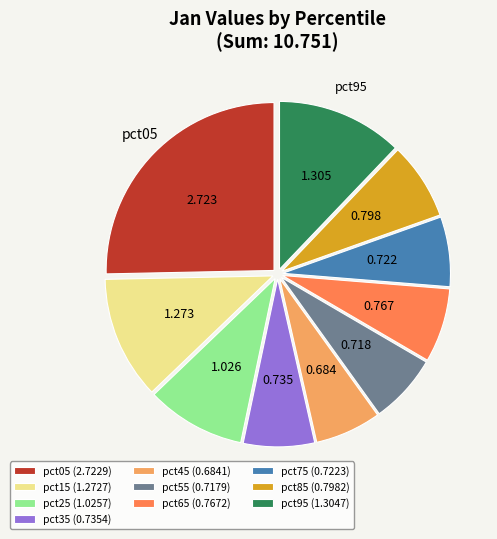

Is there a majority slice in this chart?

No